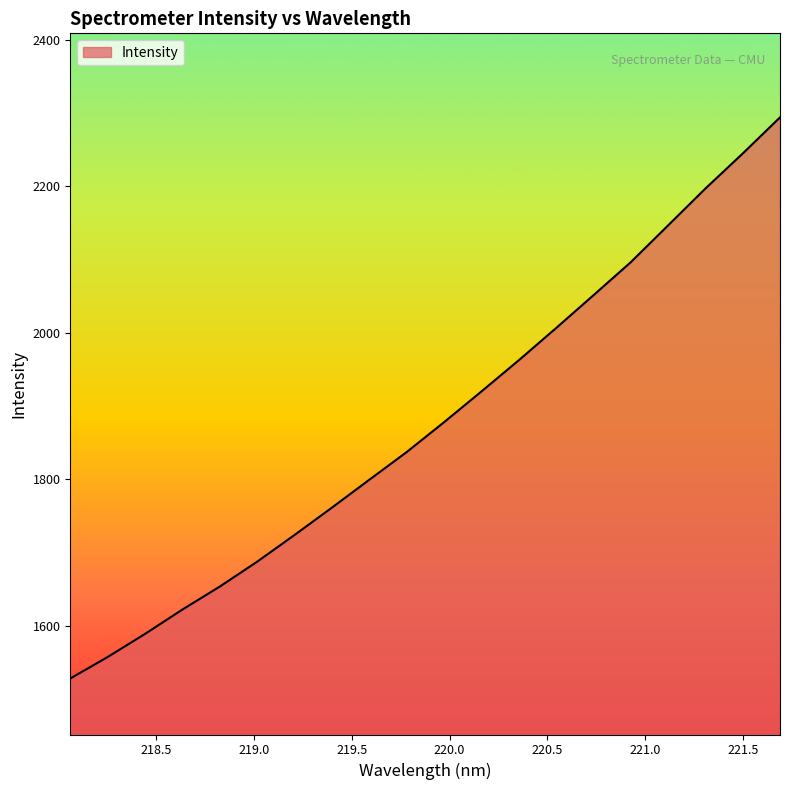

Does the chart have visible grid lines?

No